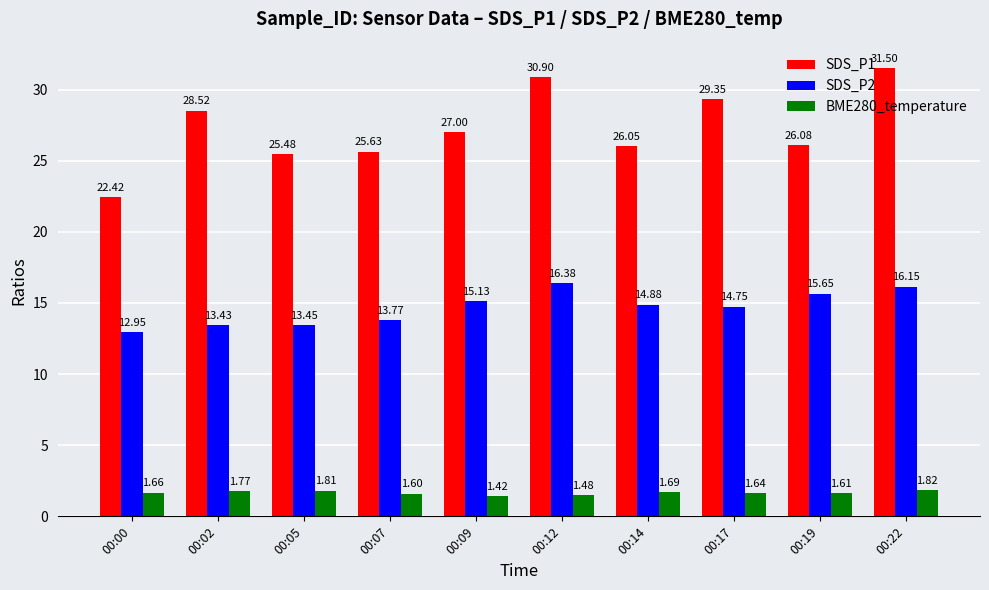

True or false: SDS_P2 has a value of 19.5 at 00:07.

False